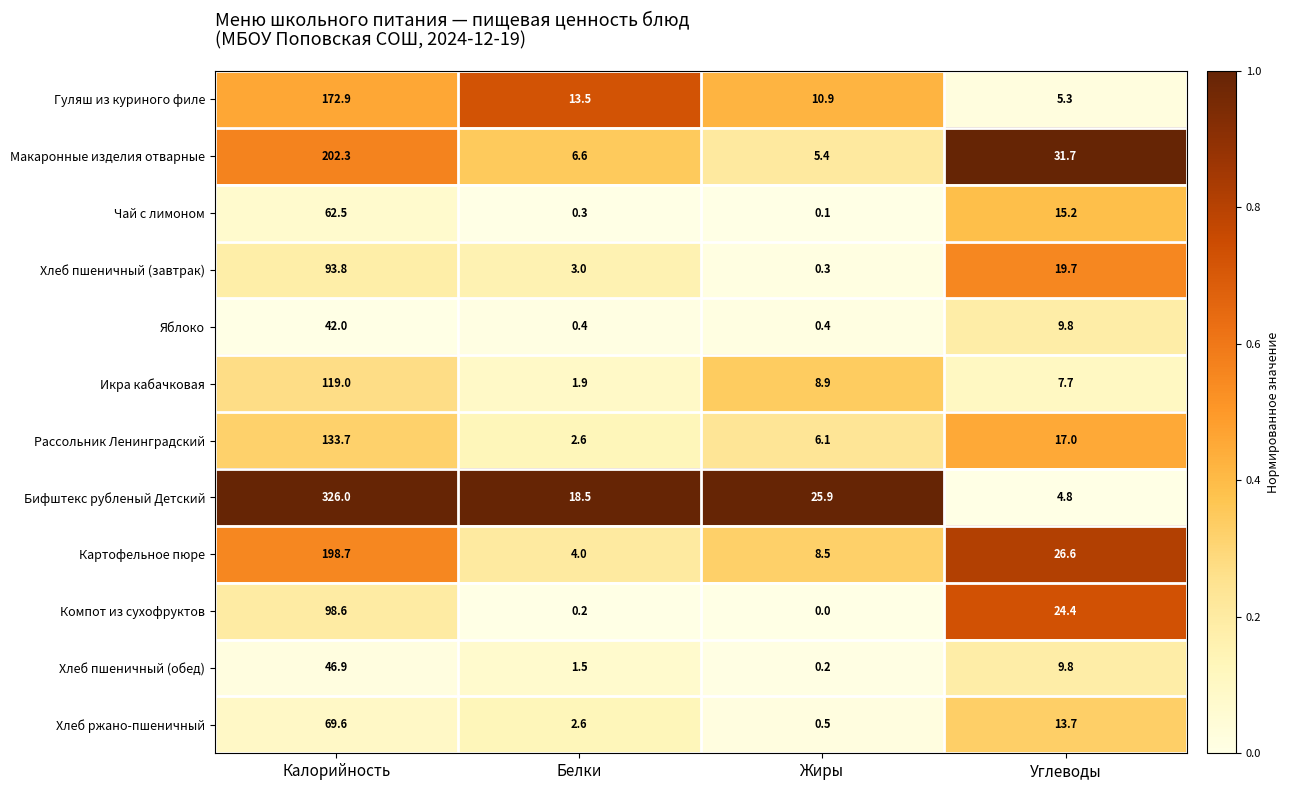

The Картофельное пюре series shows 119.0 at Калорийность. True or false?

False